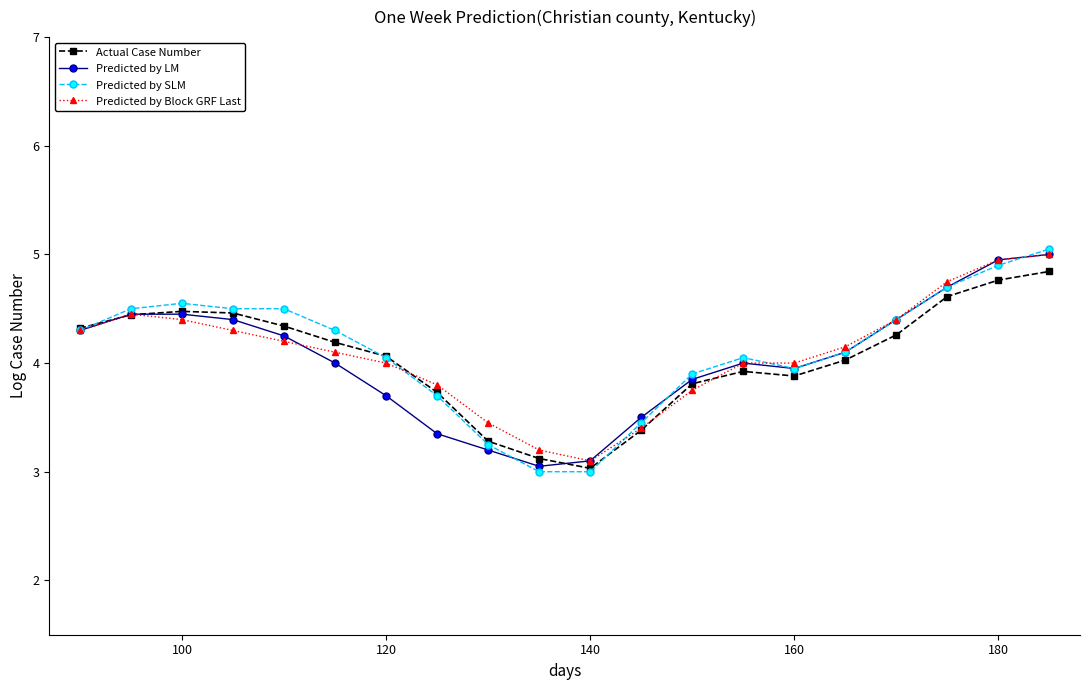

How many lines are shown in the chart?

4